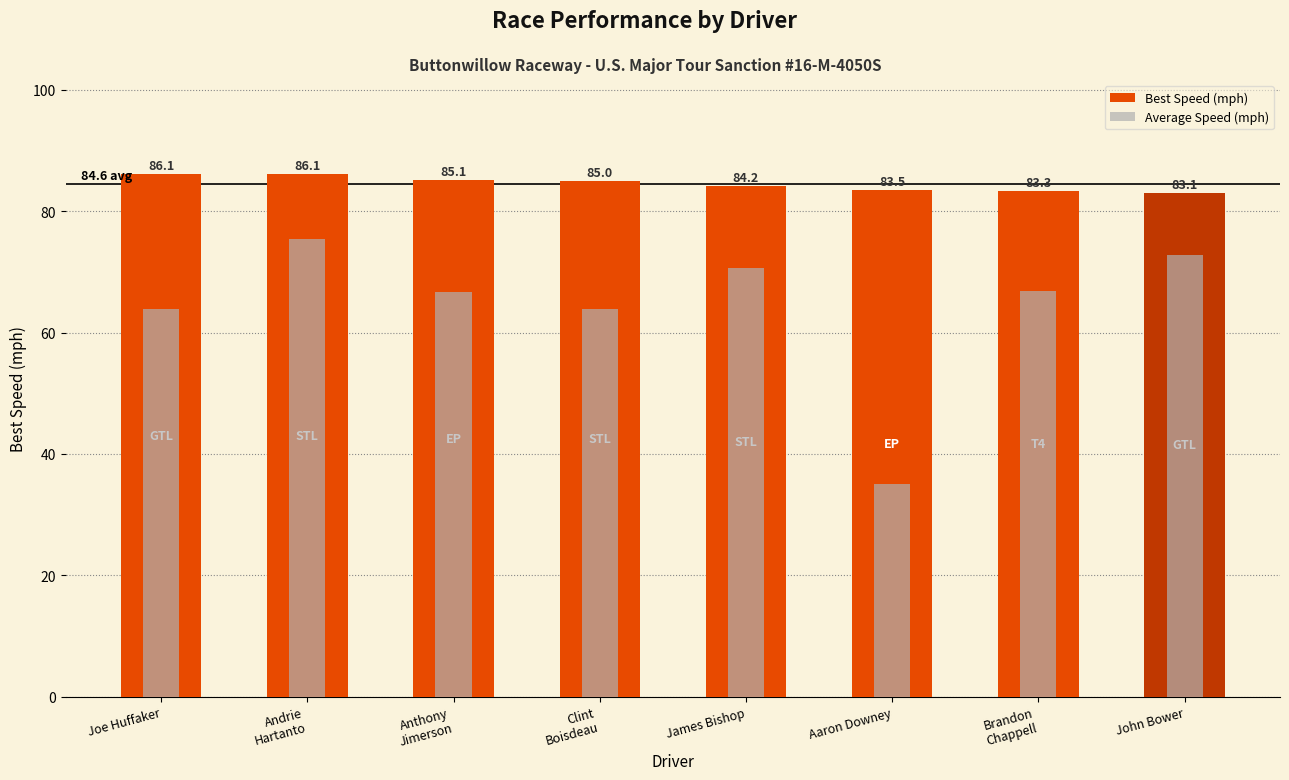

What is the difference between the Average Speed (mph) values at John Bower and Joe Huffaker?

8.7